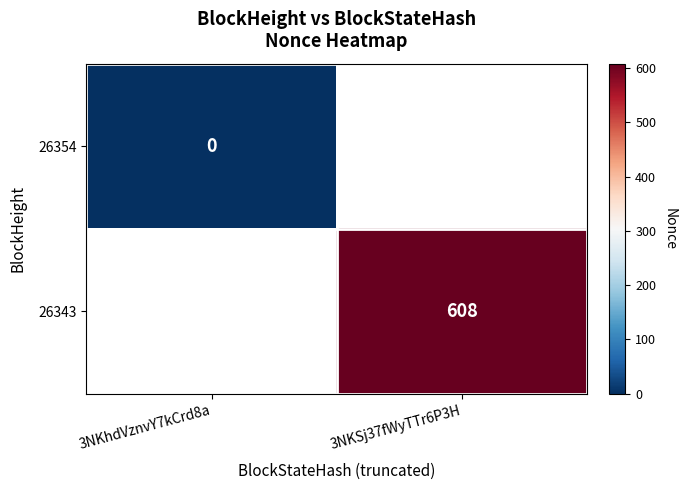

What is the maximum value shown in the chart?

608.0